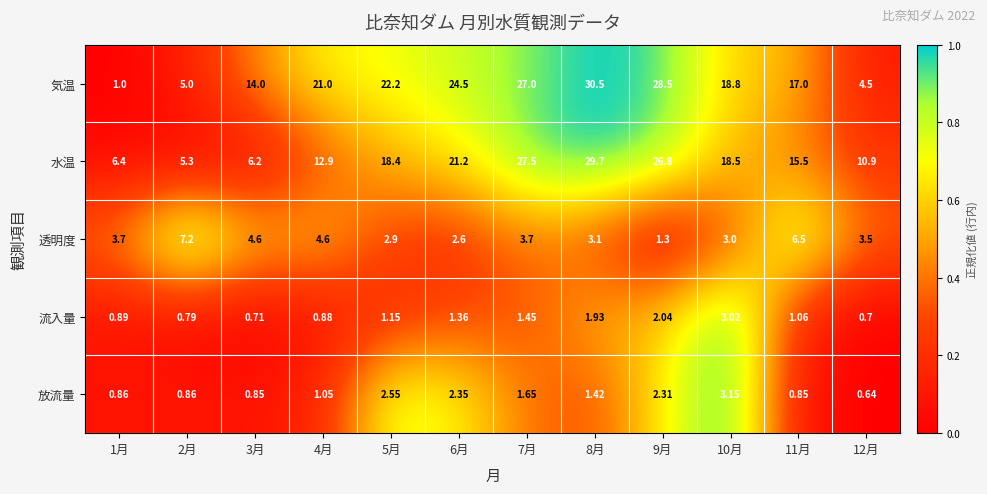

At 6月, list the series in order from smallest to largest.

流入量, 放流量, 透明度, 水温, 気温